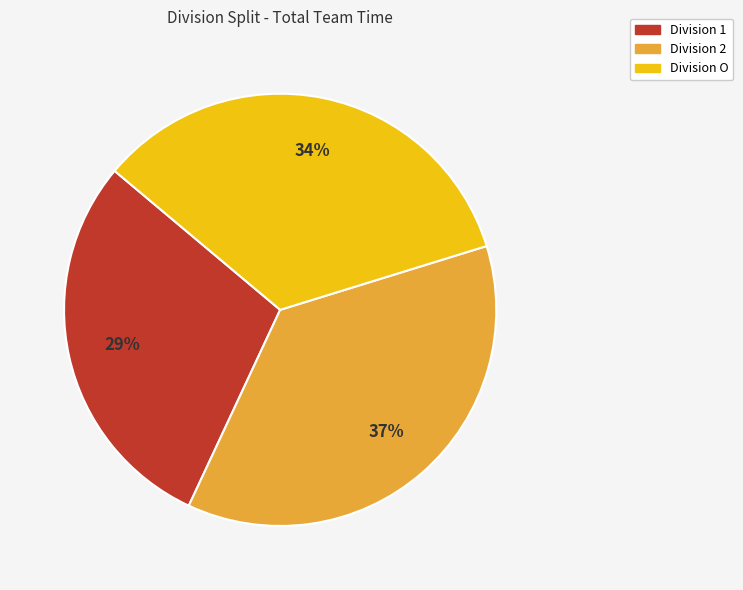

Which category has the smallest portion of the pie?

Division 1